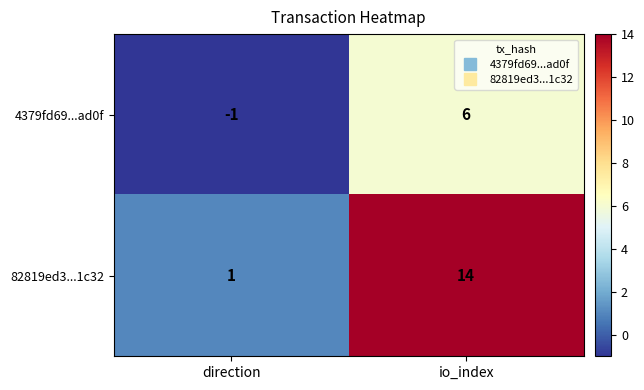

At io_index, list the series in order from smallest to largest.

4379fd69...ad0f, 82819ed3...1c32